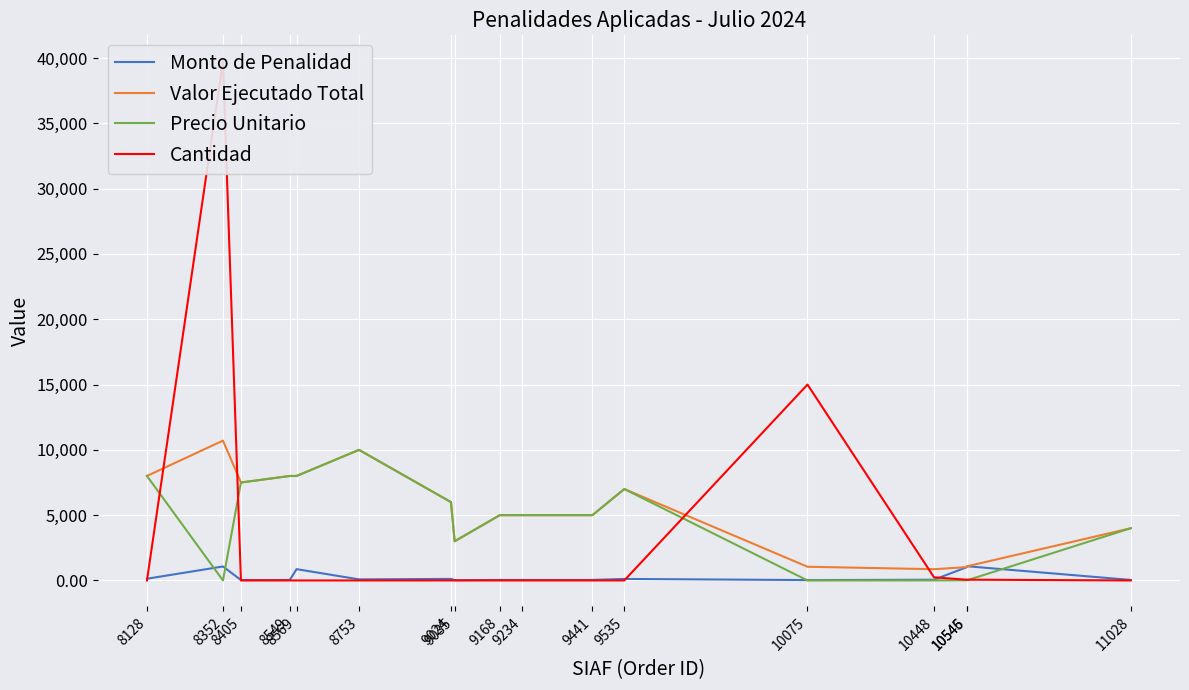

What is the value of the Monto de Penalidad point at the 10th from the left?

41.7